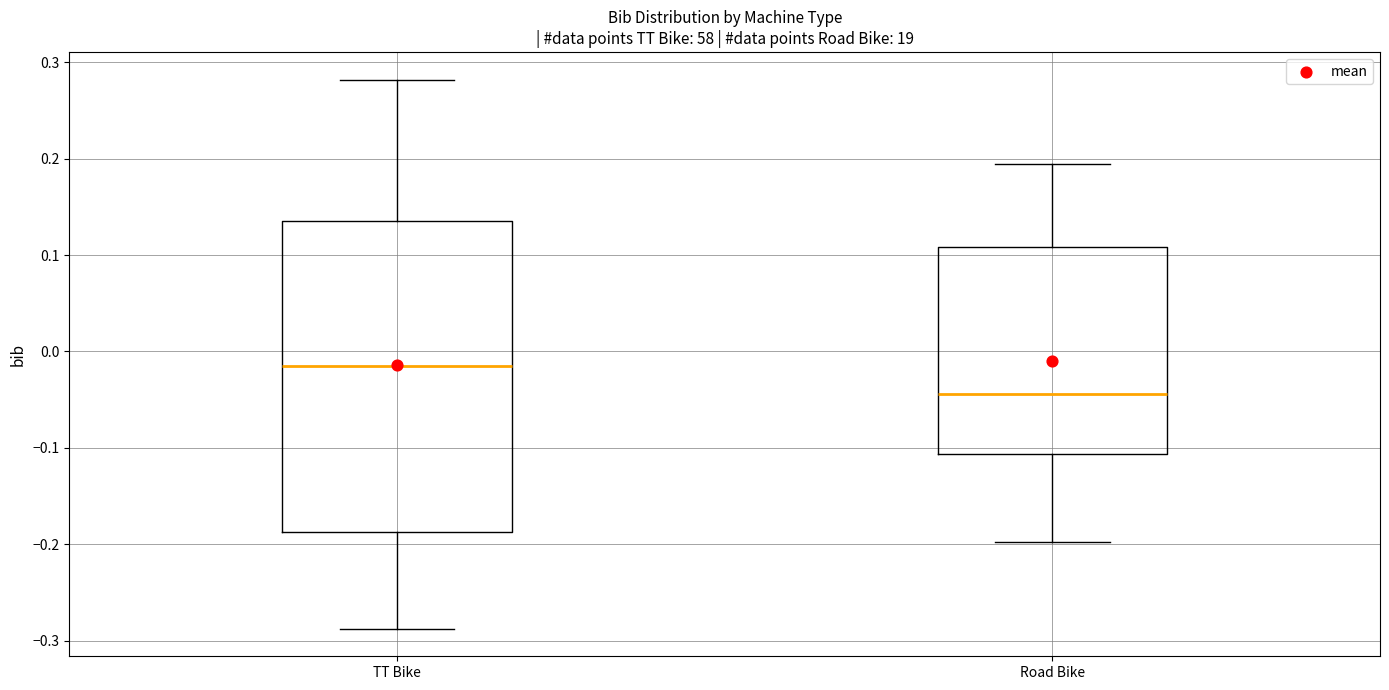

Reading left to right, read every box against the y-axis: the position of its median line, the range the box covers, and the ends of its whiskers. The values are not printed on the chart, so give them approximately, as read against the axis.

TT Bike: median -0.01, box -0.19 to 0.14, whiskers -0.29 to 0.28
Road Bike: median -0.04, box -0.11 to 0.11, whiskers -0.20 to 0.19